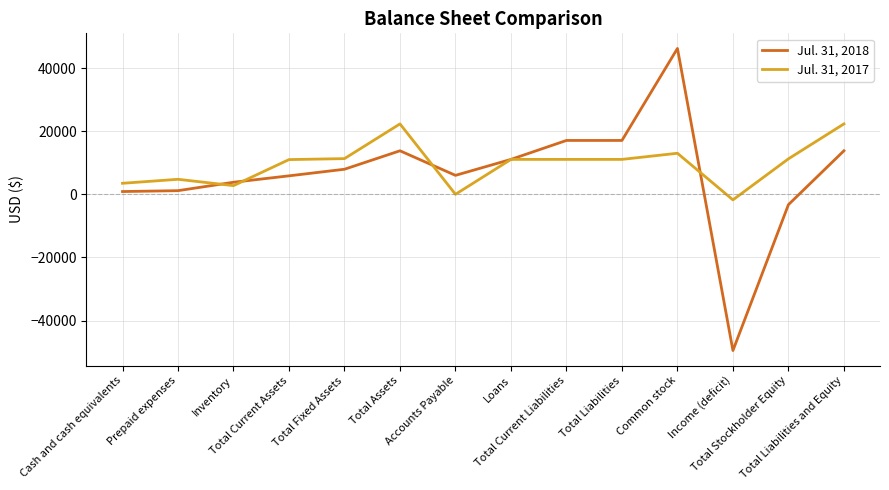

Count the number of data series in this chart.

2